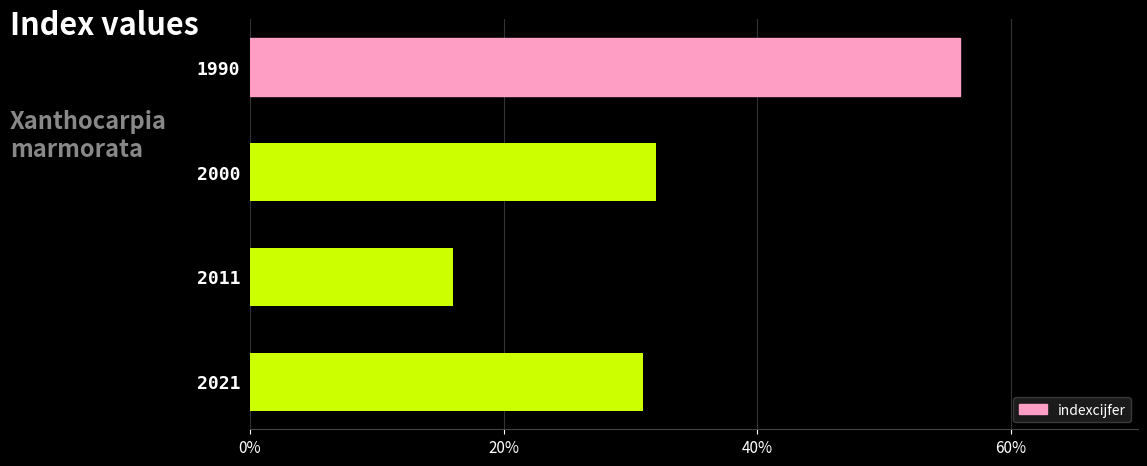

What is the value of the 4th bar from the top?

31